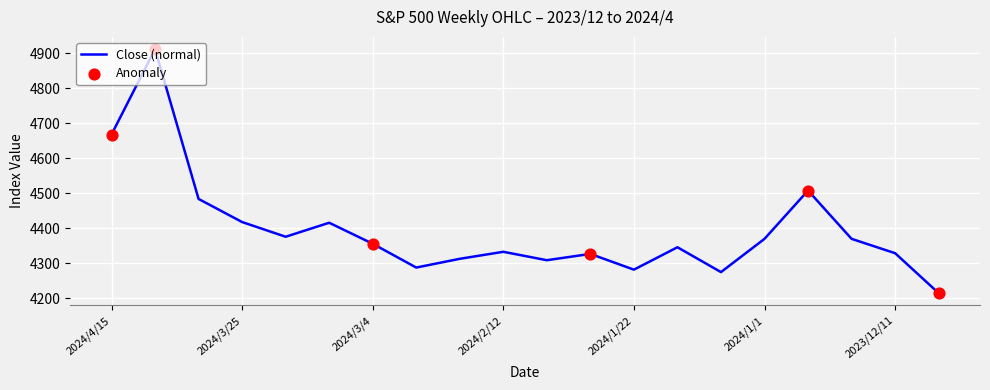

What is the difference between the maximum and minimum values?

697